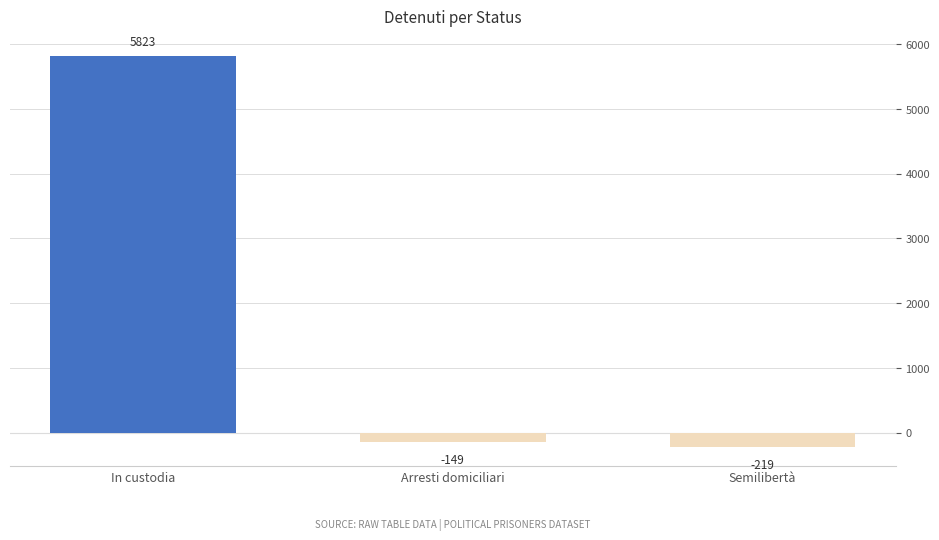

What is the smallest value displayed?

-219